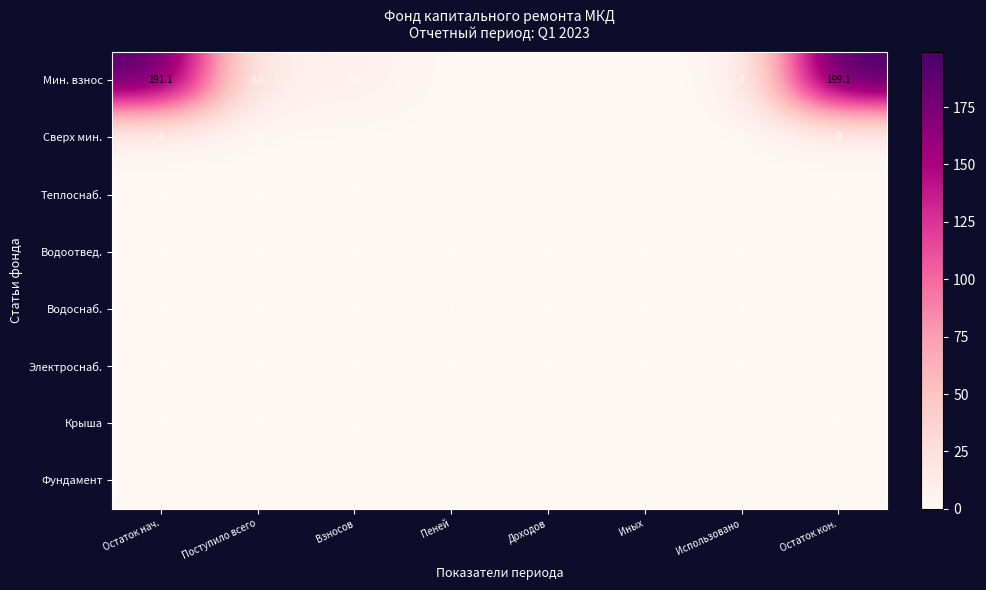

What is the spread (max minus min) of values at Поступило всего?

8.0